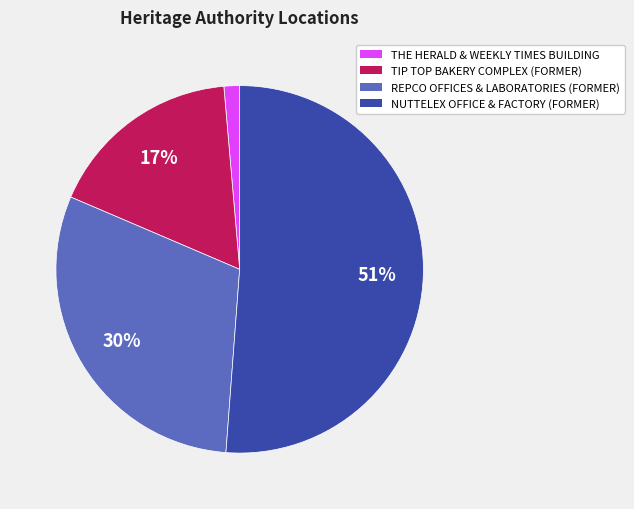

True or false: THE HERALD & WEEKLY TIMES BUILDING accounts for 11% of the total.

False